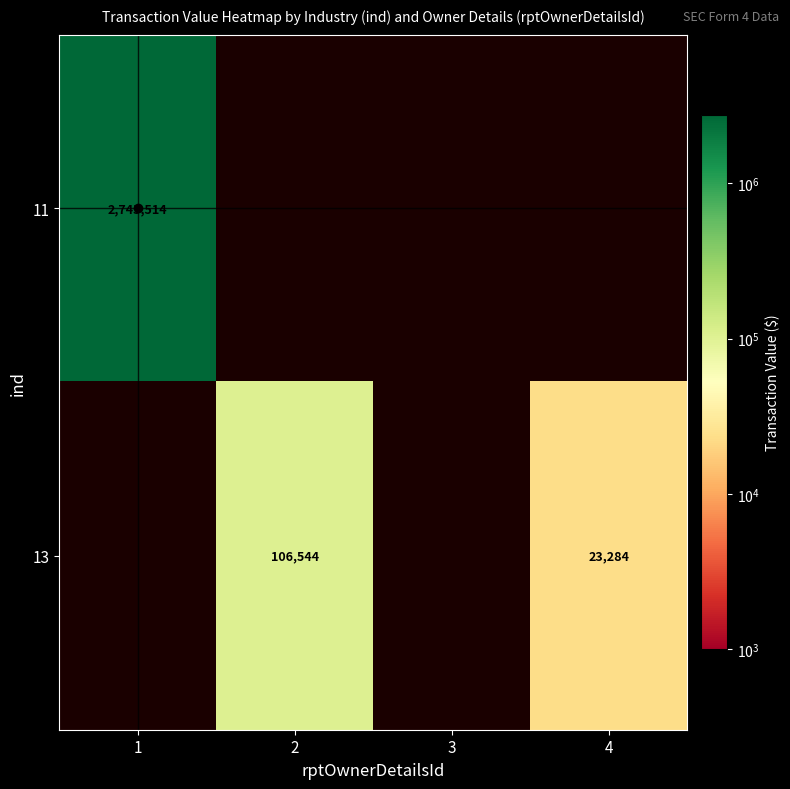

The 13 series shows 147345 at 2. True or false?

False